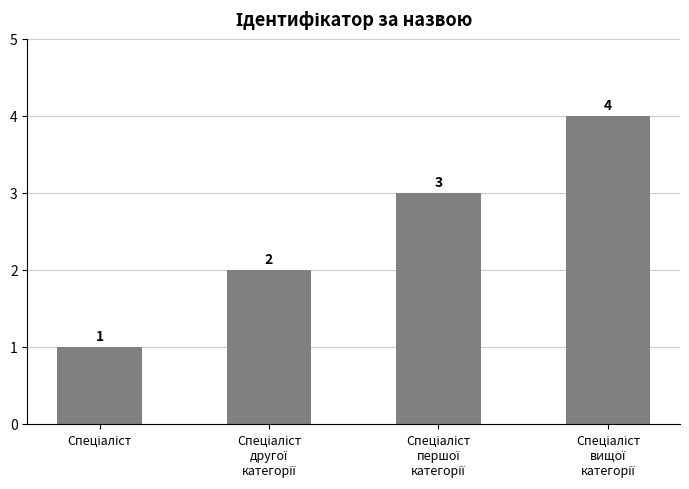

What is the greatest value displayed?

4